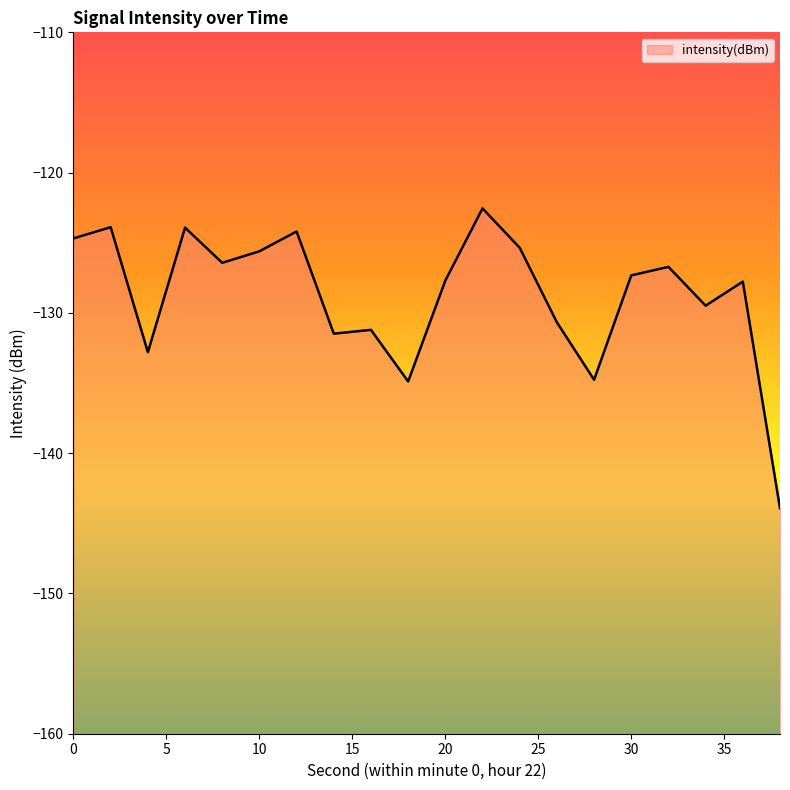

True or false: the data has more than 2 interior local peaks.

True